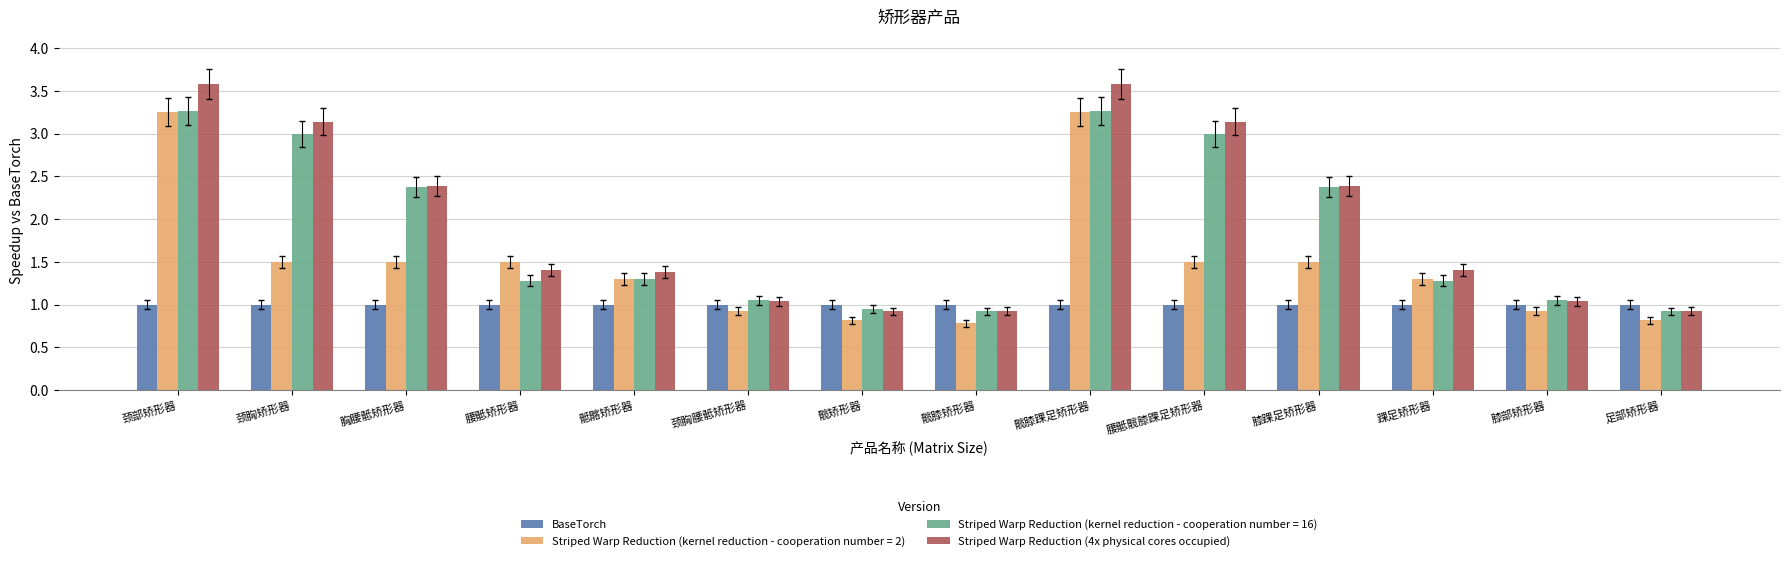

What is the sum of all Striped Warp Reduction (4x physical cores occupied) values?

27.3